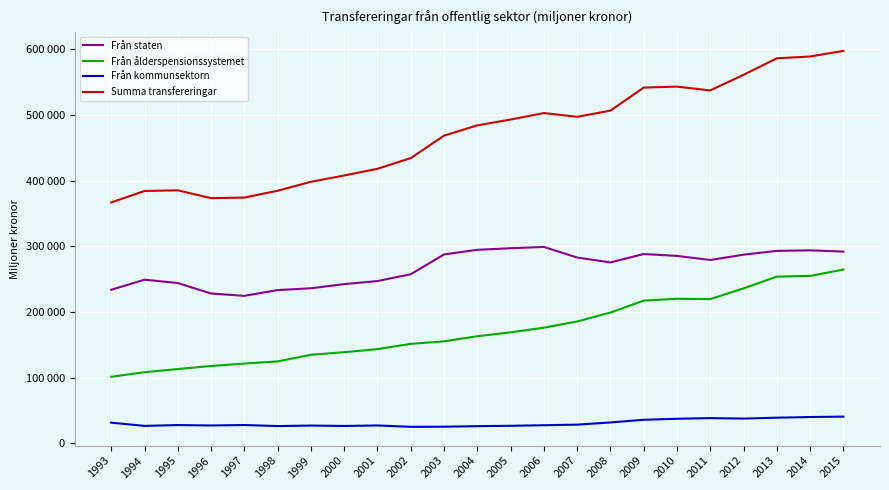

What is the average value of the Från staten series?

267564